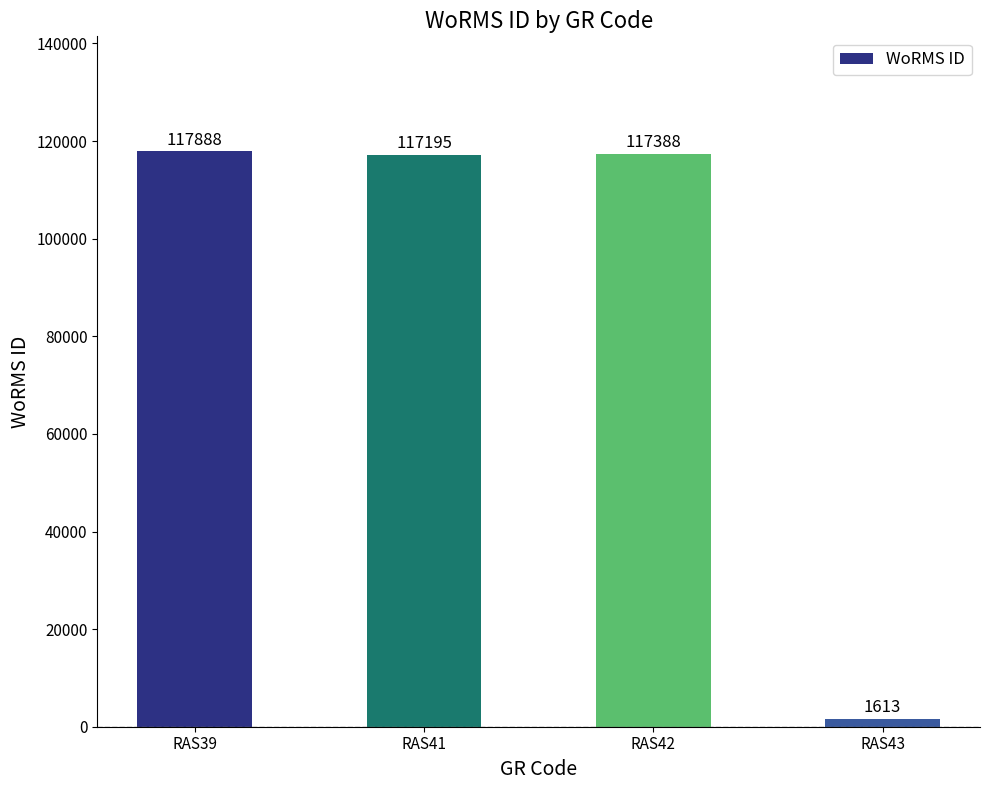

Rank the categories by value from lowest to highest.

RAS43, RAS41, RAS42, RAS39